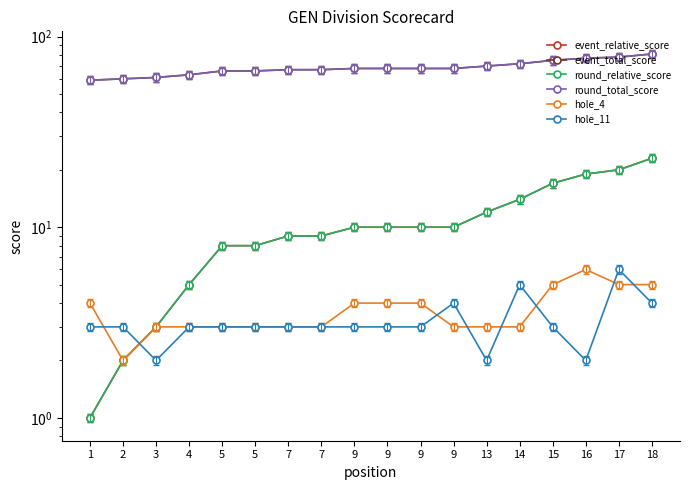

Which category has the lowest value in the round_relative_score series?

1